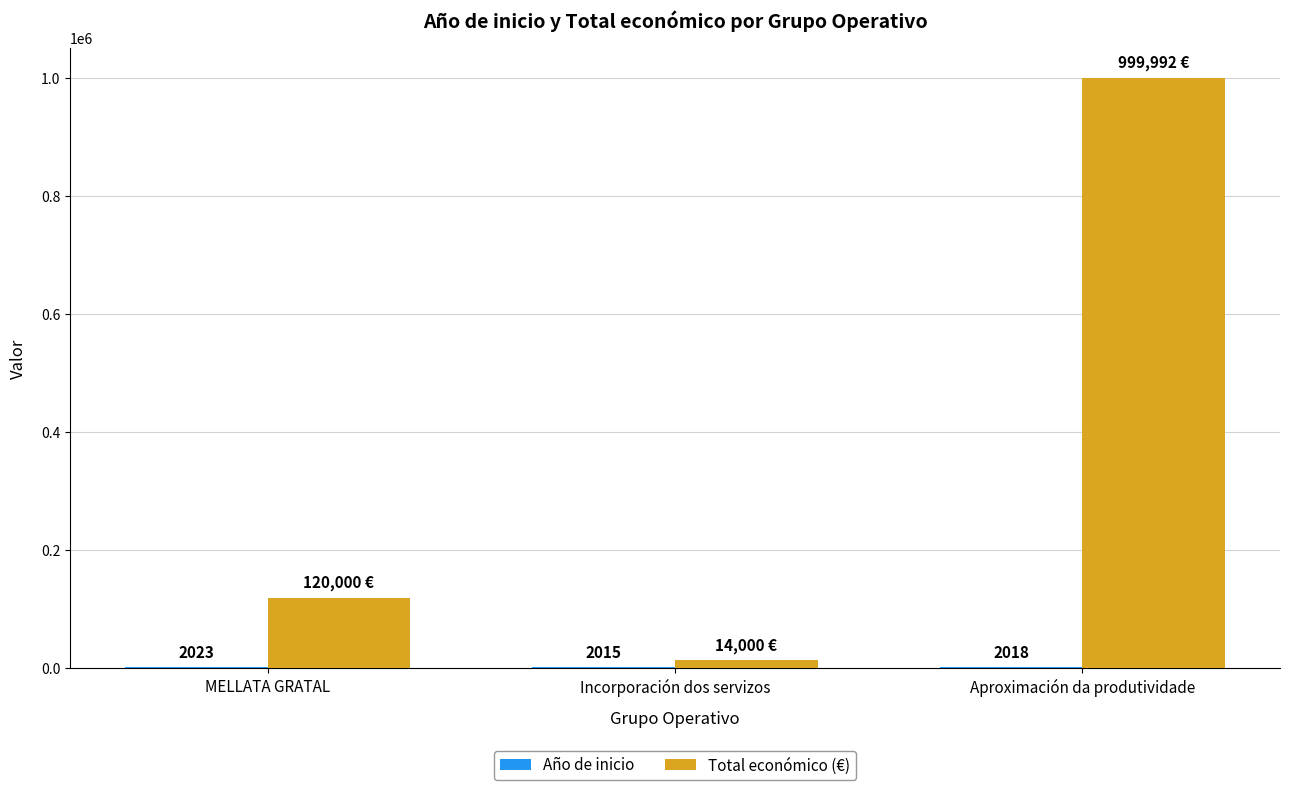

Between MELLATA GRATAL and Incorporación dos servizos, which series saw the biggest shift?

Total económico (€)